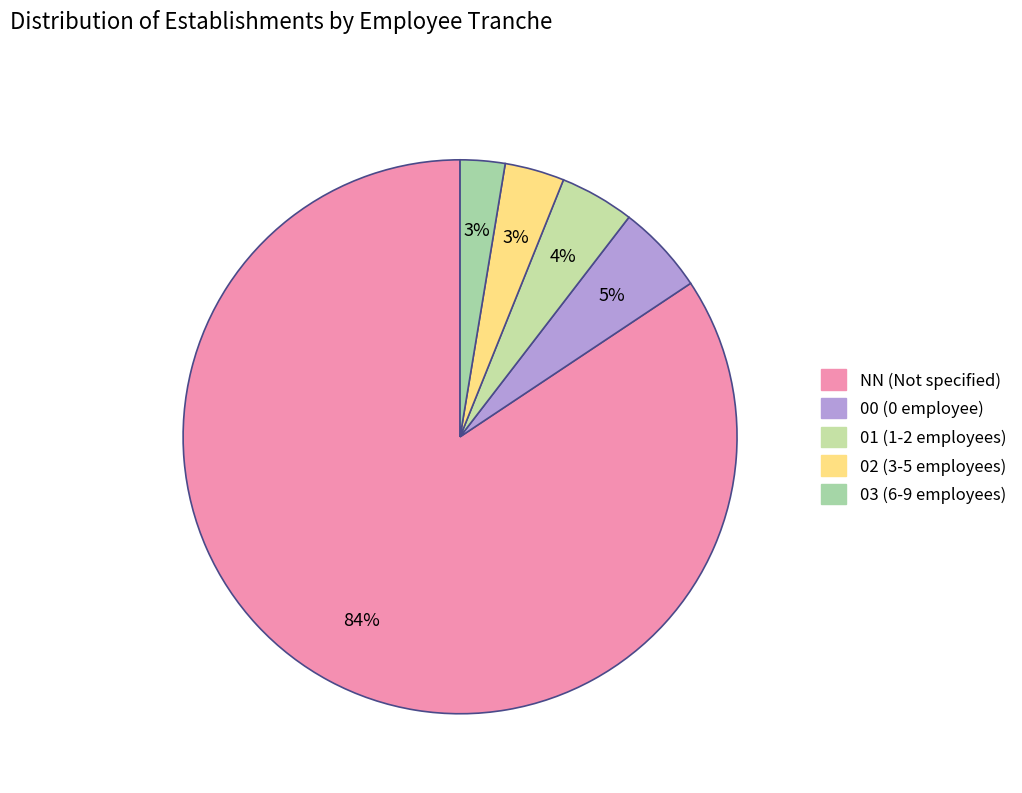

Which slice is the smallest?

03